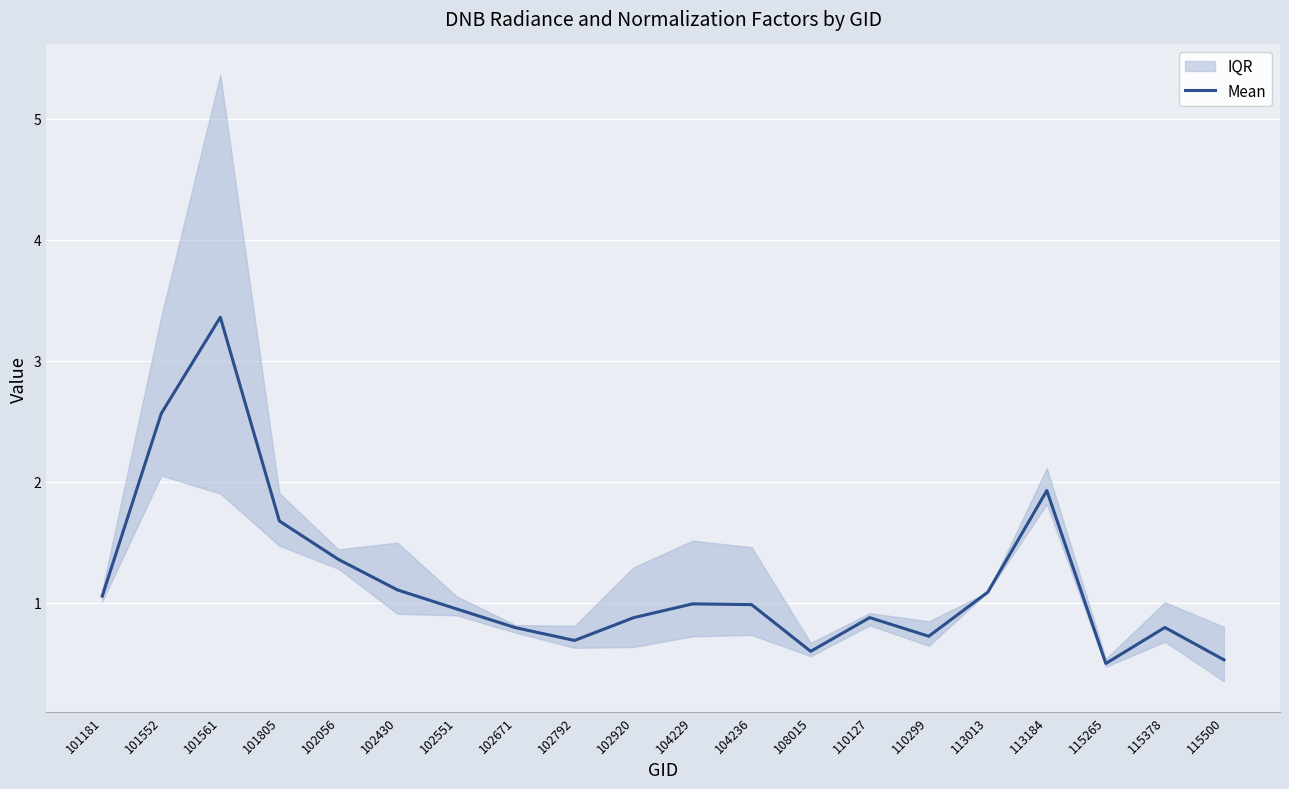

True or false: the data shows 2.0 at 102430.

False